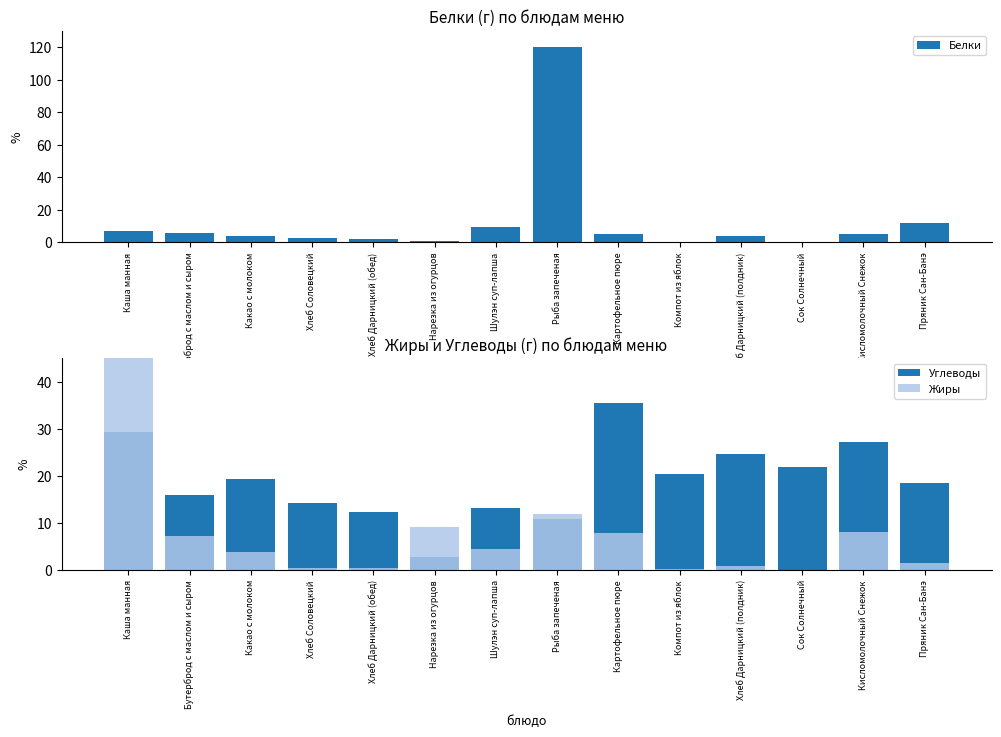

How many bars are there in total?

42